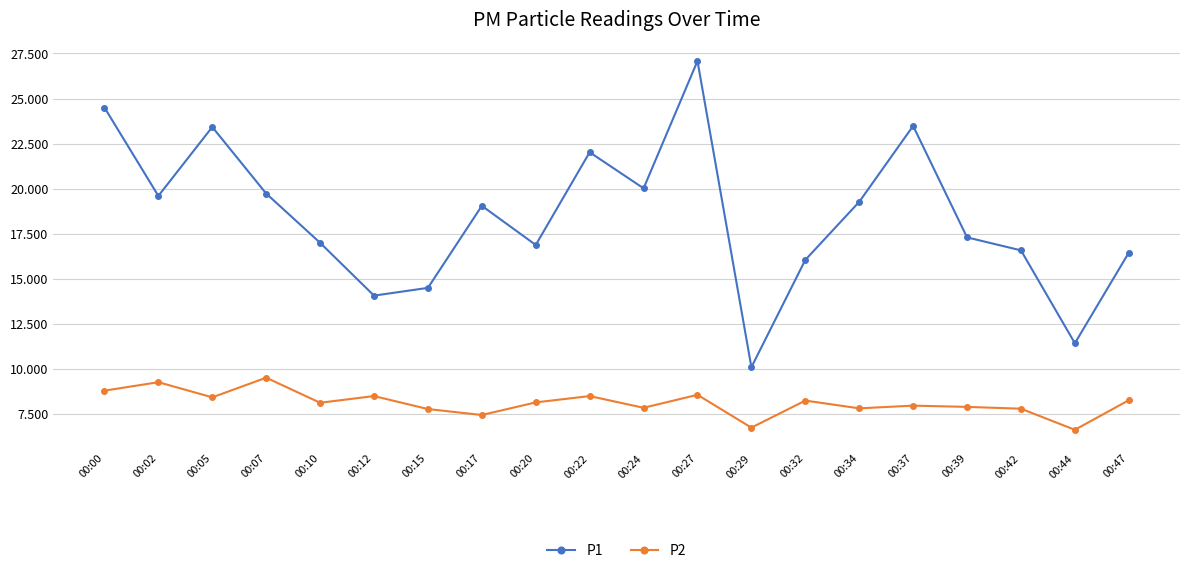

True or false: P1 has more than 2 interior local peaks.

True